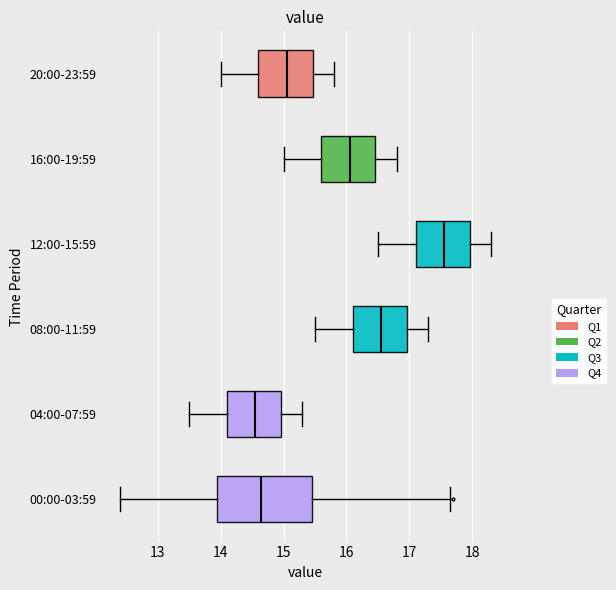

Reading bottom to top, transcribe this box plot: for each box, give where its median line is, the range the box spans, and where its two whiskers end, as read against the x-axis. The values are not printed on the chart, so give them approximately, as read against the axis.

00:00-03:59: median 14.6, box 14.0 to 15.4, whiskers 12.4 to 17.7
04:00-07:59: median 14.6, box 14.1 to 15.0, whiskers 13.5 to 15.3
08:00-11:59: median 16.6, box 16.1 to 17.0, whiskers 15.5 to 17.3
12:00-15:59: median 17.6, box 17.1 to 18.0, whiskers 16.5 to 18.3
16:00-19:59: median 16.1, box 15.6 to 16.5, whiskers 15.0 to 16.8
20:00-23:59: median 15.1, box 14.6 to 15.5, whiskers 14.0 to 15.8